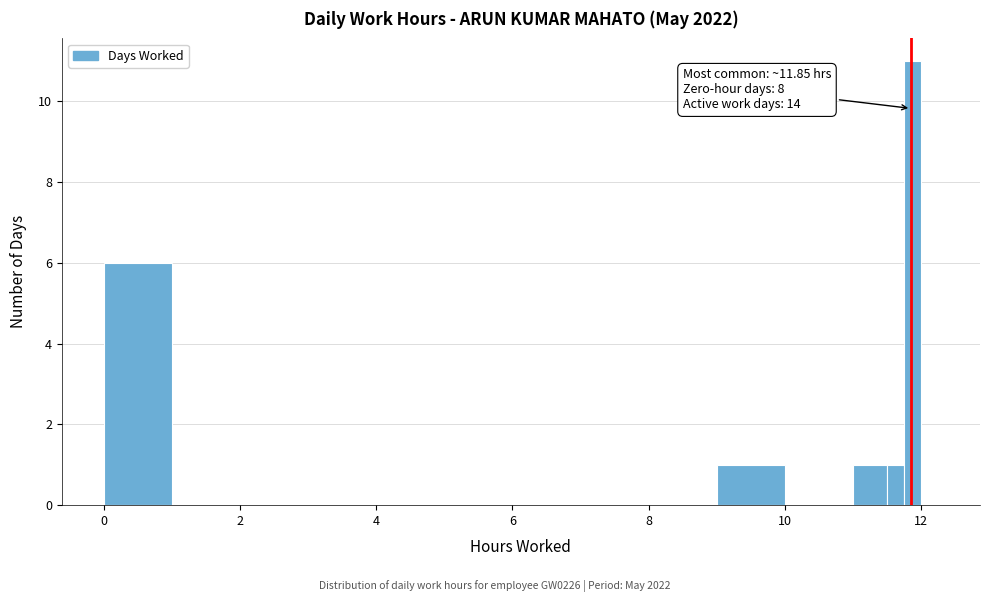

Read against the x-axis, roughly where is the centre of the tallest bar?

11.8